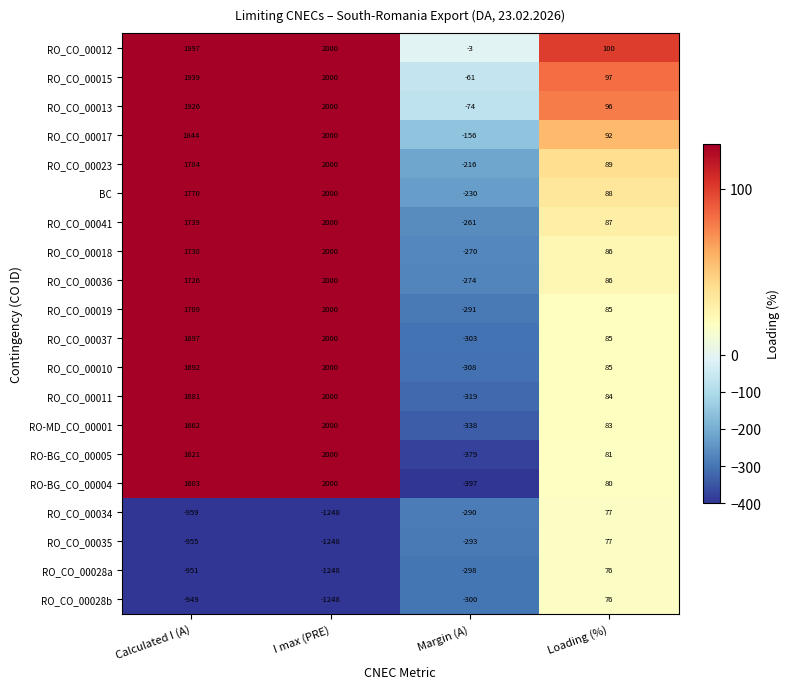

At which label does RO_CO_00041 reach its minimum?

Margin (A)